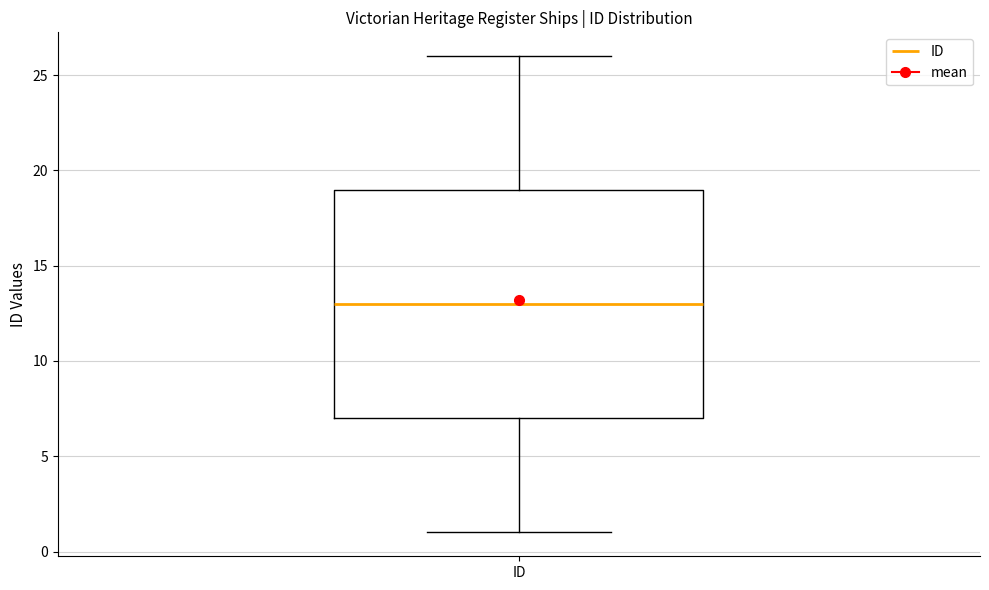

Transcribe this box plot: give where the median line is, the range the box spans, and where the two whiskers end, as read against the y-axis. The values are not printed on the chart, so give them approximately, as read against the axis.

median 13, box 7 to 19, whiskers 1 to 26